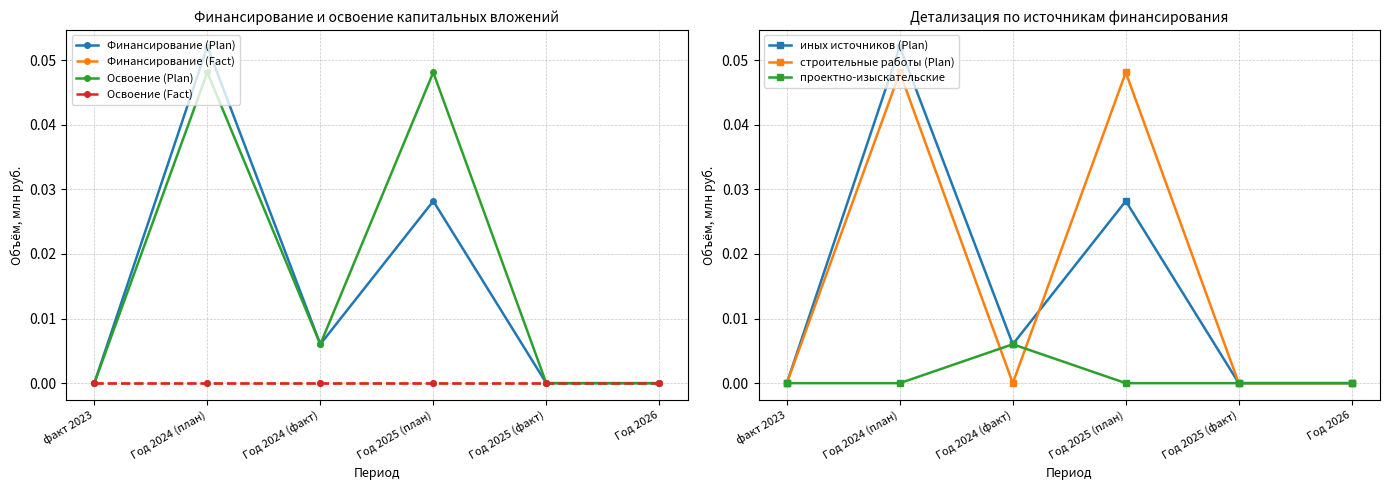

The value of проектно-изыскательские at факт 2023 is 0.0. True or false?

True